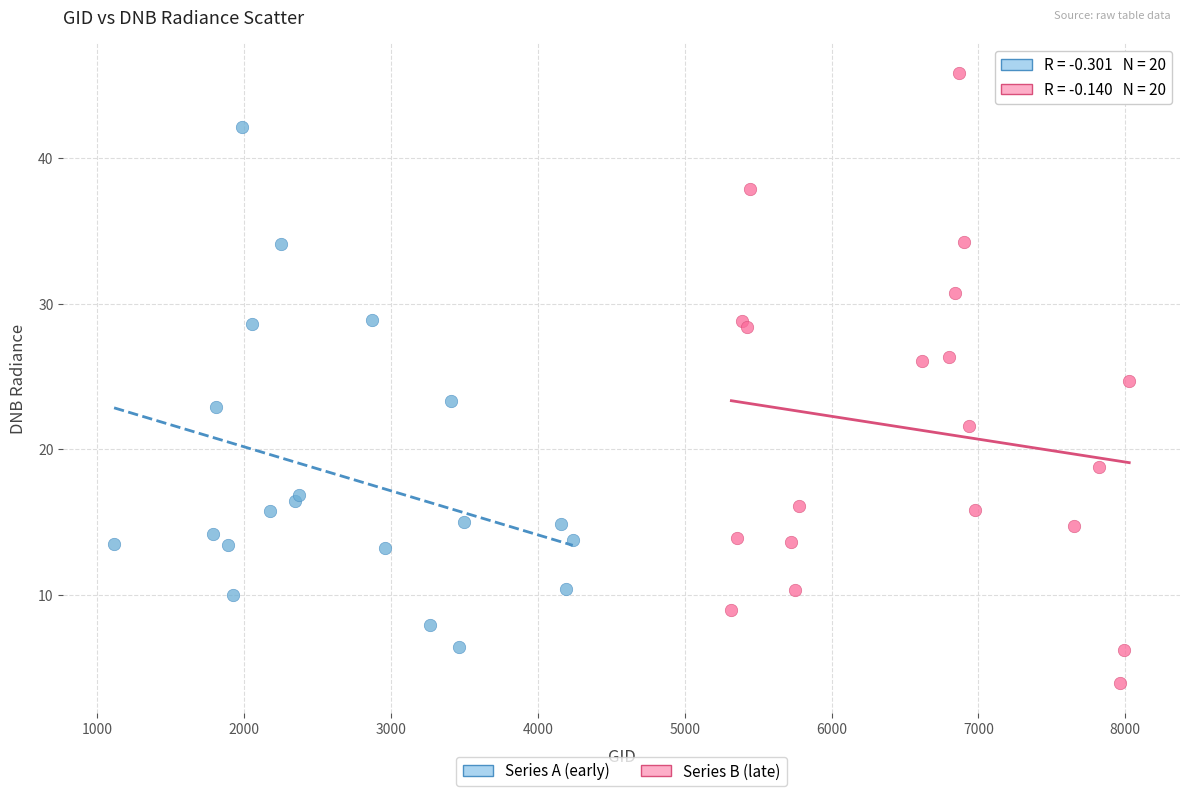

Which series has the largest Y range (max minus min)?

Series B (late)